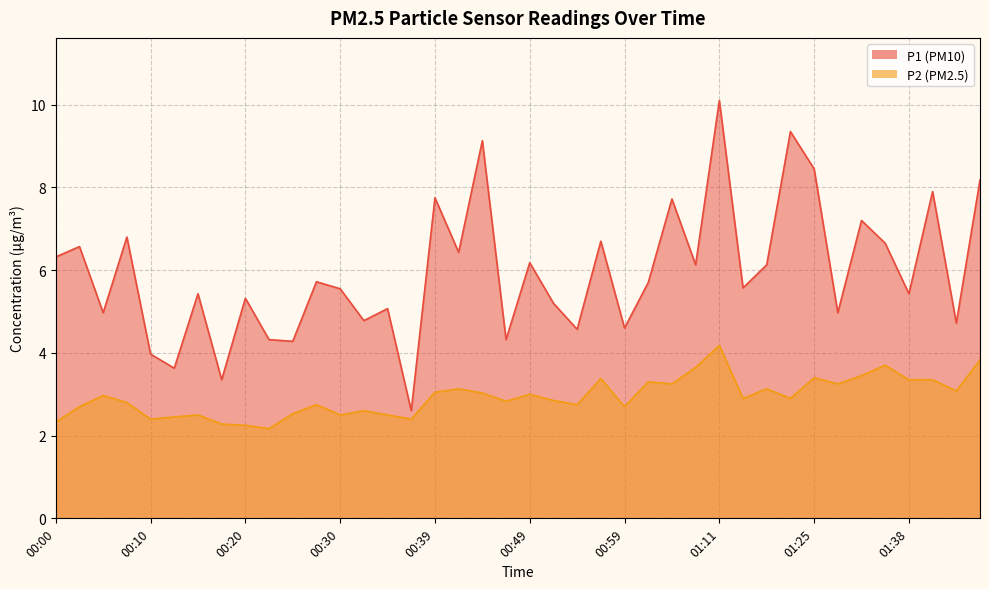

The P2 series shows 2.5 at 00:25. True or false?

True